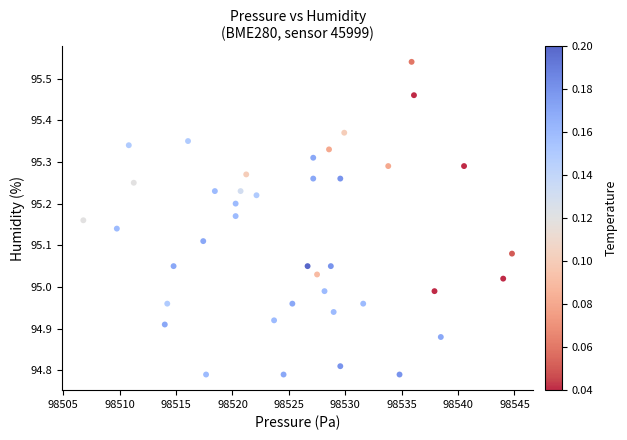

What is the range of X values (max minus min)?

38.0